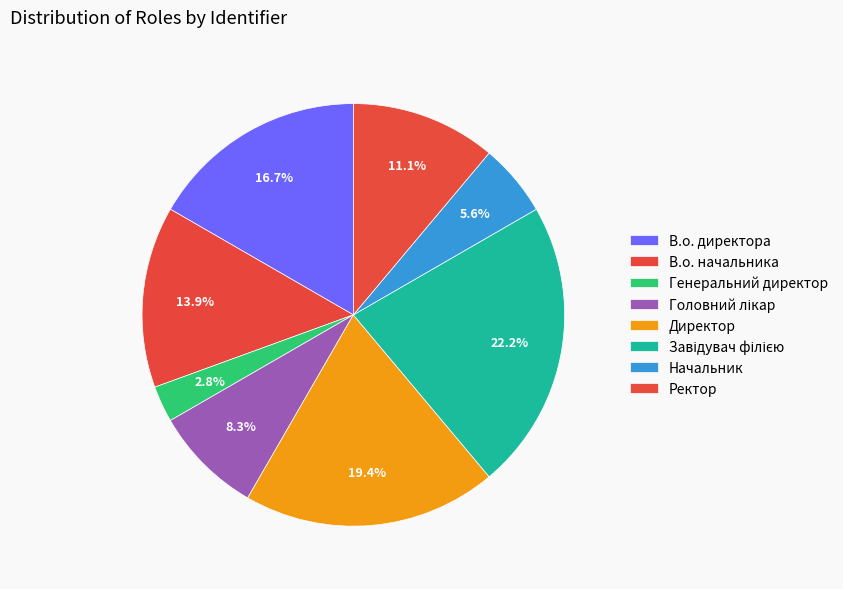

How many segments does this pie chart have?

8